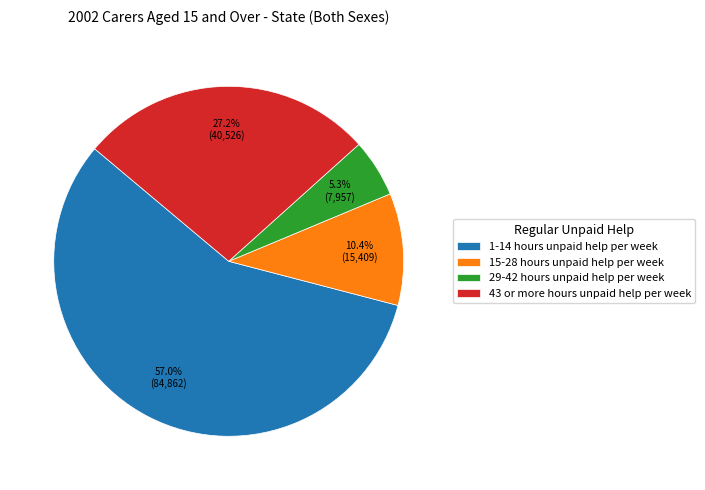

Count the number of slices in the pie.

4